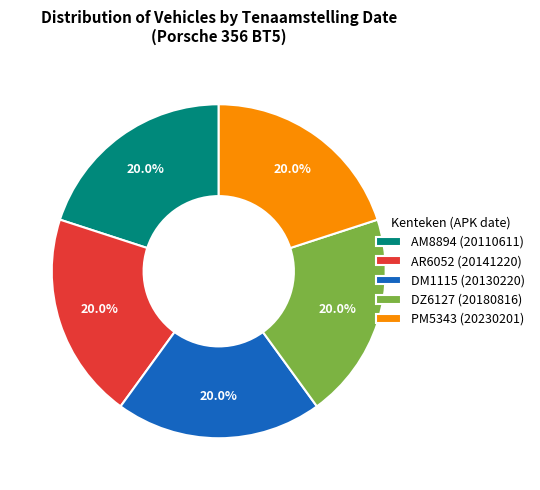

Approximately how many times larger is the value at AM8894 (20110611) compared to AR6052 (20141220)?

1.0